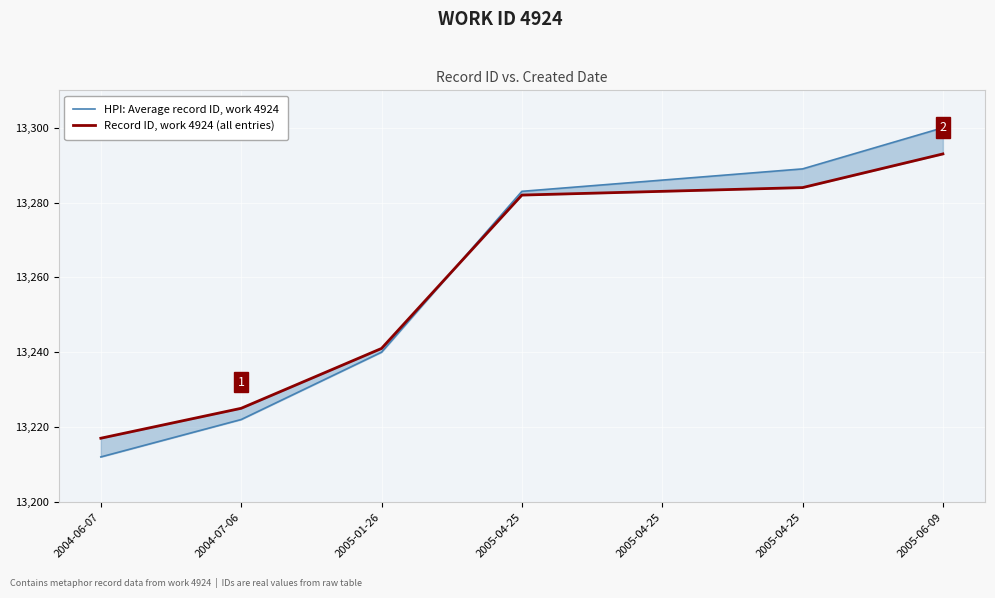

What is the label of the 6th point from the left?

2005-04-25